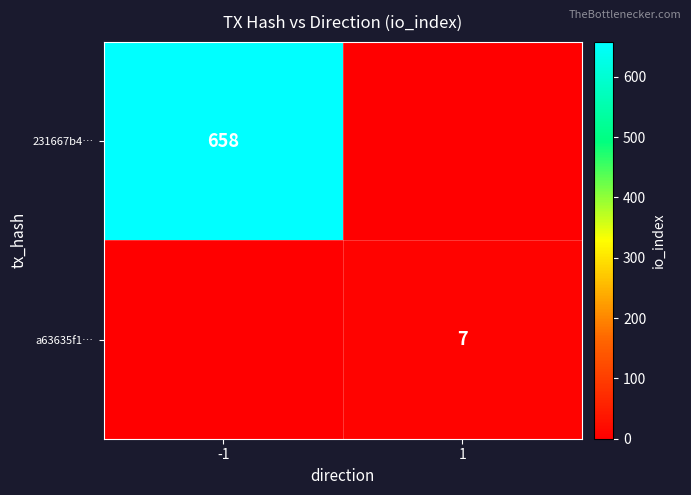

True or false: a63635f1… has a value of 12 at 1.

False